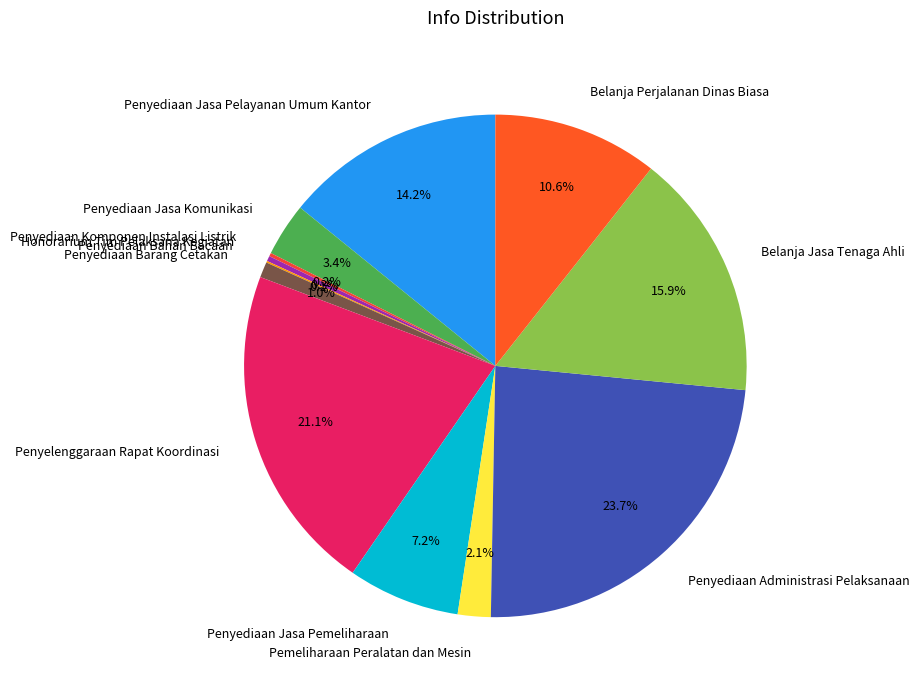

Is Belanja Jasa Tenaga Ahli the majority of the pie?

No